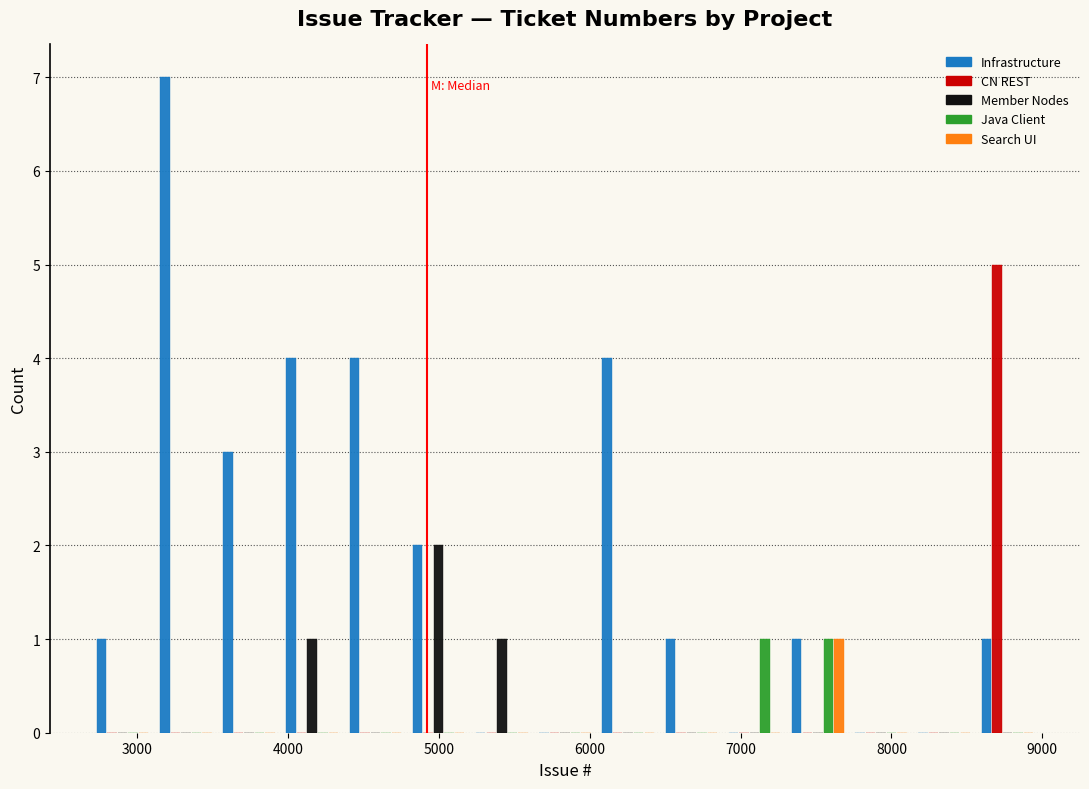

Reading left to right, transcribe this chart: for each range on the x-axis, give the height of each series' bar. Neither the bar edges nor the heights are printed on the chart, so give them approximately, as read against the axes.

2700 to 3100: Infrastructure=1	CN REST=0	Member Nodes=0	Java Client=0	Search UI=0
3100 to 3500: Infrastructure=7	CN REST=0	Member Nodes=0	Java Client=0	Search UI=0
3500 to 4000: Infrastructure=3	CN REST=0	Member Nodes=0	Java Client=0	Search UI=0
4000 to 4400: Infrastructure=4	CN REST=0	Member Nodes=1	Java Client=0	Search UI=0
4400 to 4800: Infrastructure=4	CN REST=0	Member Nodes=0	Java Client=0	Search UI=0
4800 to 5200: Infrastructure=2	CN REST=0	Member Nodes=2	Java Client=0	Search UI=0
5200 to 5600: Infrastructure=0	CN REST=0	Member Nodes=1	Java Client=0	Search UI=0
5600 to 6000: Infrastructure=0	CN REST=0	Member Nodes=0	Java Client=0	Search UI=0
6000 to 6500: Infrastructure=4	CN REST=0	Member Nodes=0	Java Client=0	Search UI=0
6500 to 6900: Infrastructure=1	CN REST=0	Member Nodes=0	Java Client=0	Search UI=0
6900 to 7300: Infrastructure=0	CN REST=0	Member Nodes=0	Java Client=1	Search UI=0
7300 to 7700: Infrastructure=1	CN REST=0	Member Nodes=0	Java Client=1	Search UI=1
7700 to 8100: Infrastructure=0	CN REST=0	Member Nodes=0	Java Client=0	Search UI=0
8100 to 8600: Infrastructure=0	CN REST=0	Member Nodes=0	Java Client=0	Search UI=0
8600 to 9000: Infrastructure=1	CN REST=5	Member Nodes=0	Java Client=0	Search UI=0